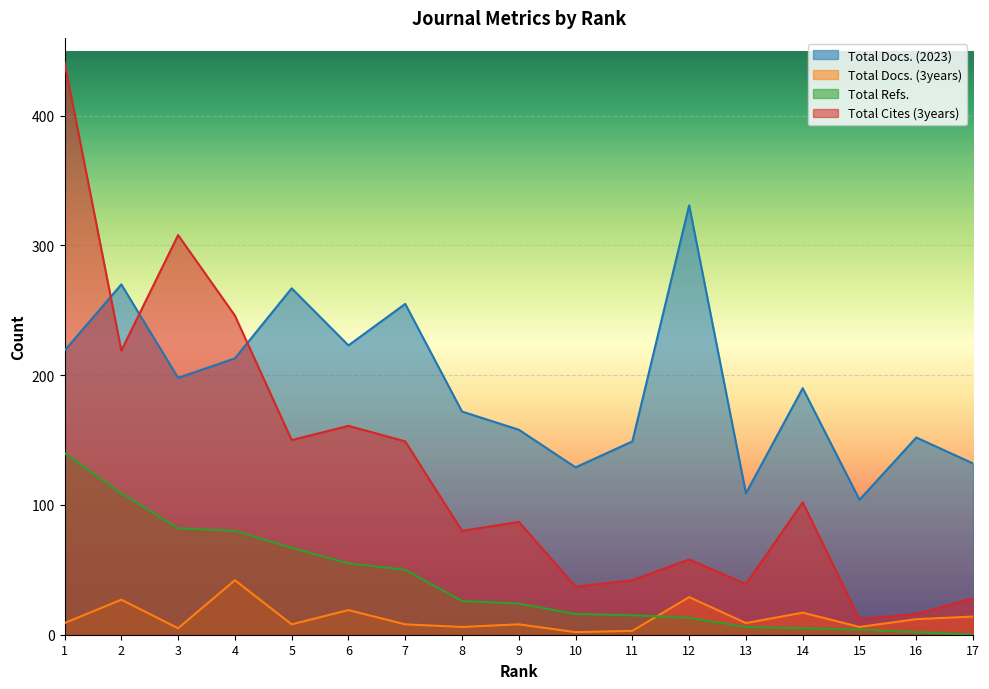

What is the sum of the Total Refs. values at 8 and 14?

31